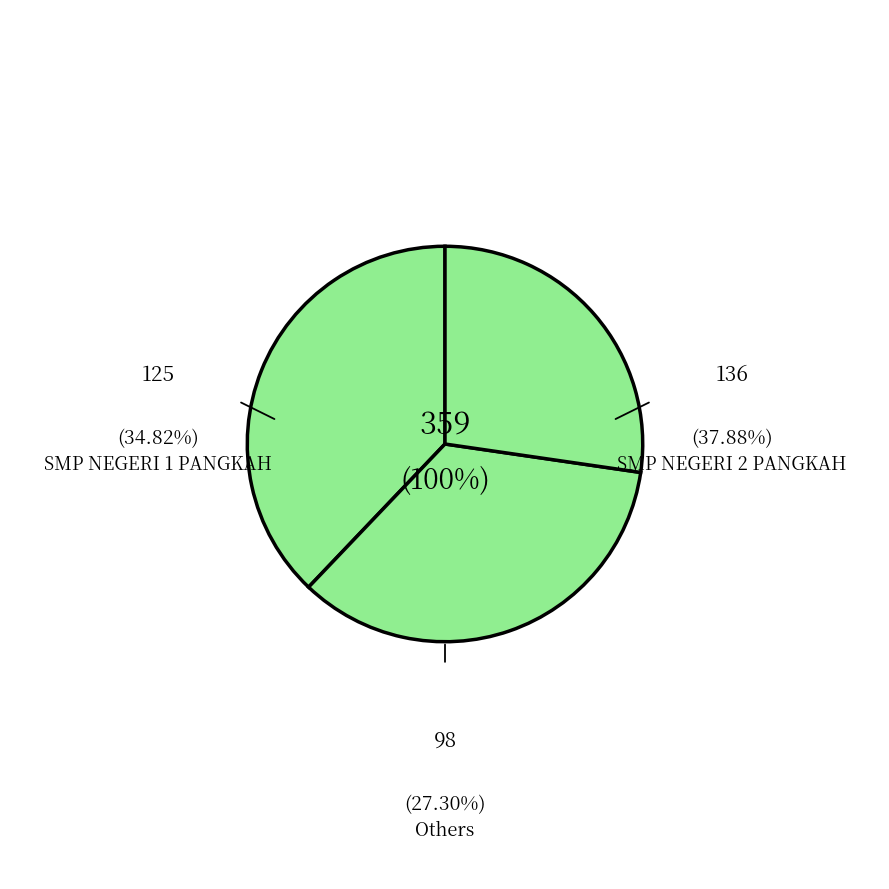

What percentage do SMP MUHAMMADIYAH PANGKAH and SMP TAKHASSUS 99 NURUL FALAH together represent?

4.7%